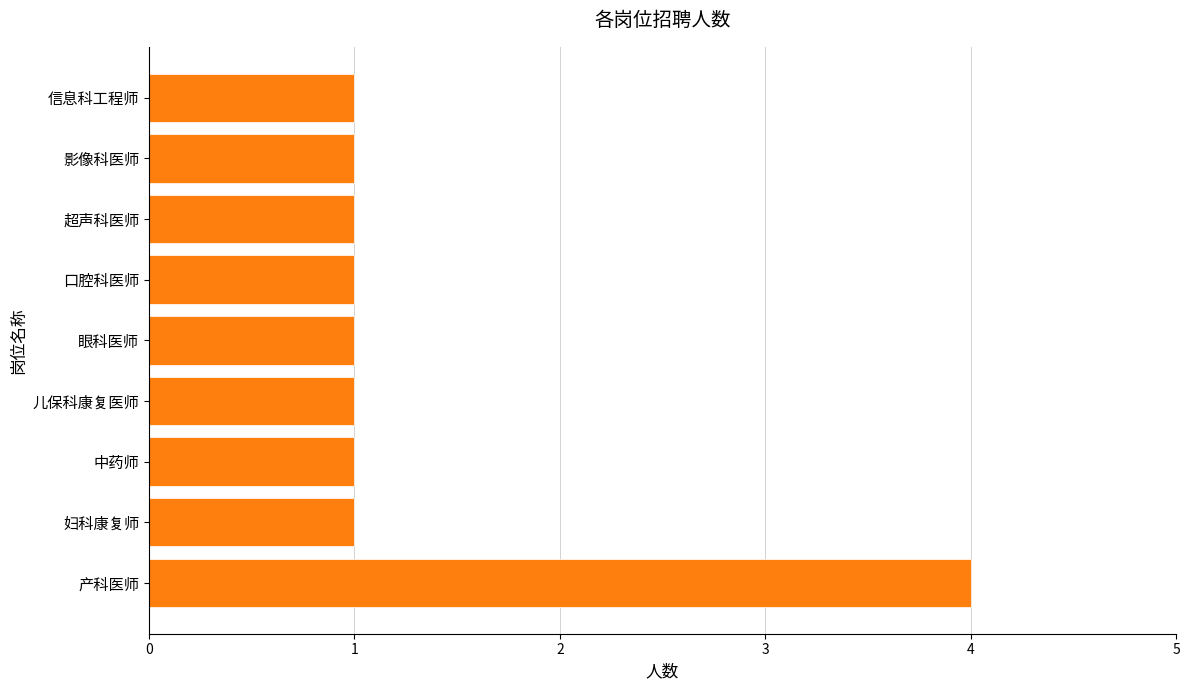

The chart shows a value of 7 at 产科医师. True or false?

False